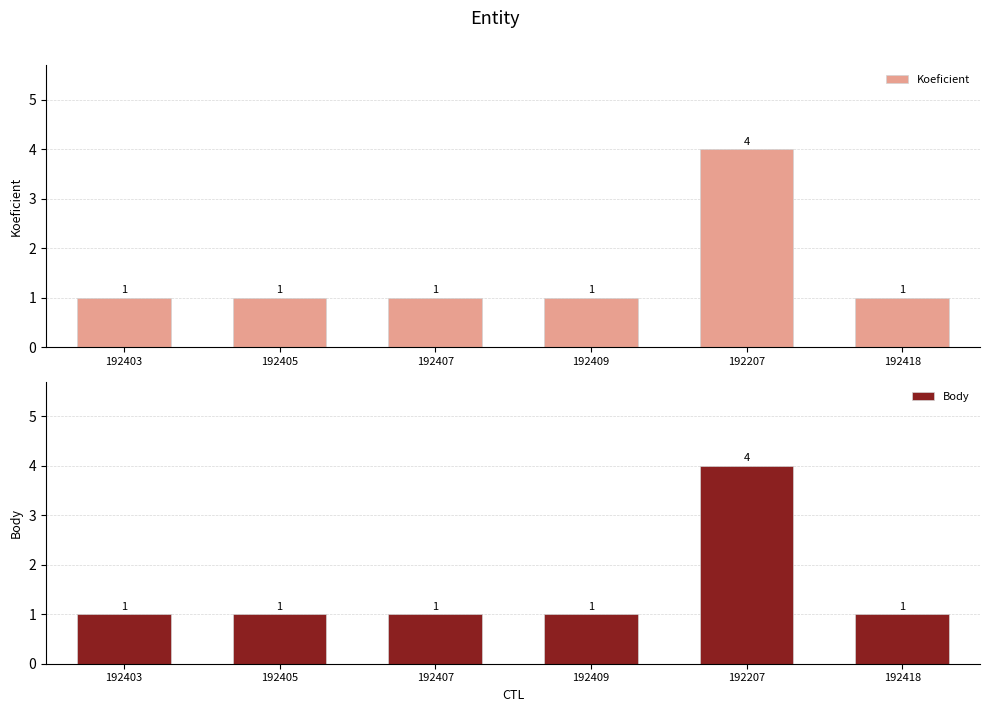

At how many categories does at least one series exceed 1?

1